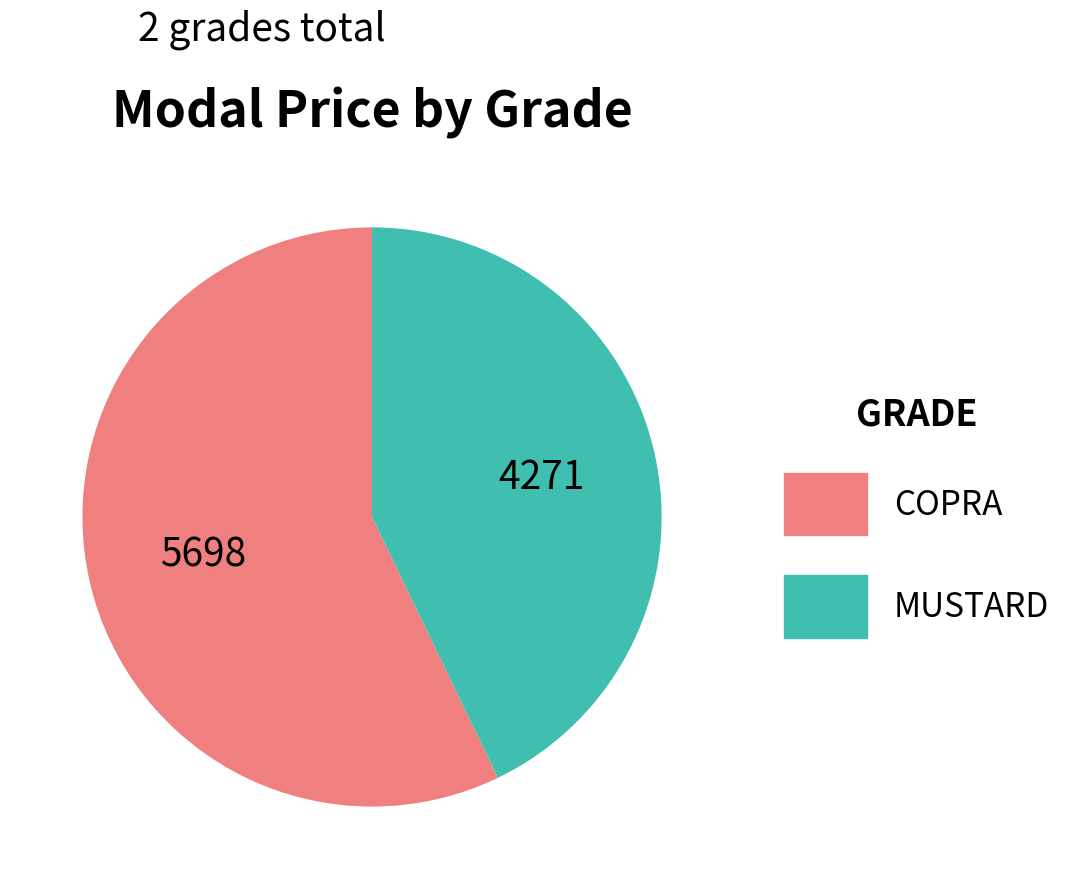

What is the majority slice?

COPRA